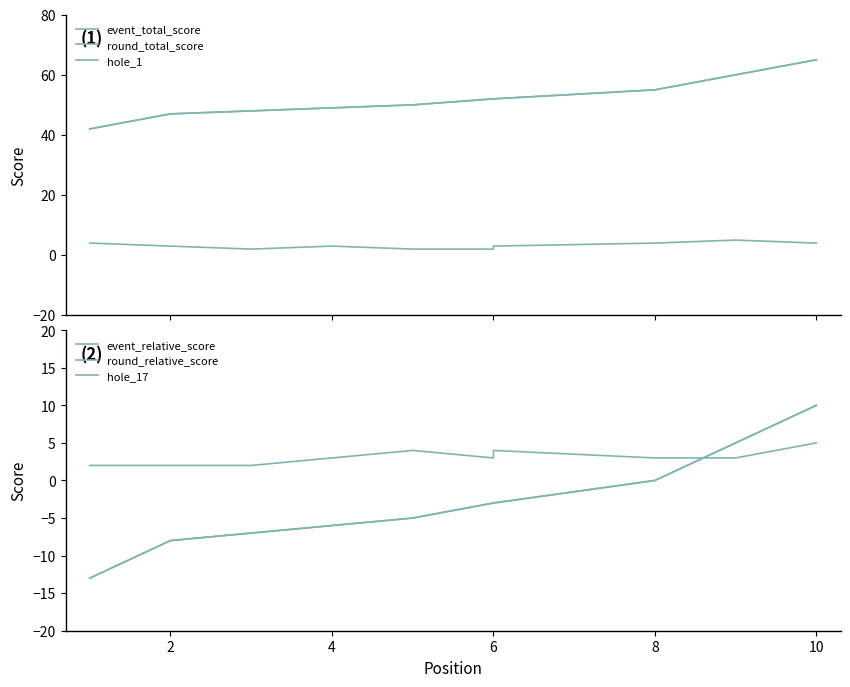

Between 4 and 6, which series saw the biggest shift?

event_total_score